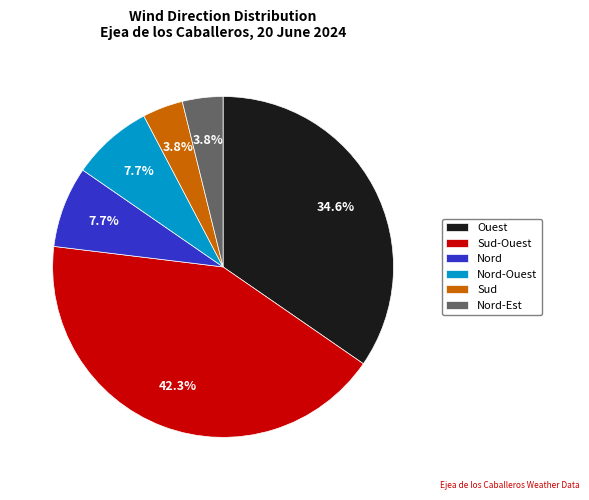

Is there a majority slice in this chart?

No